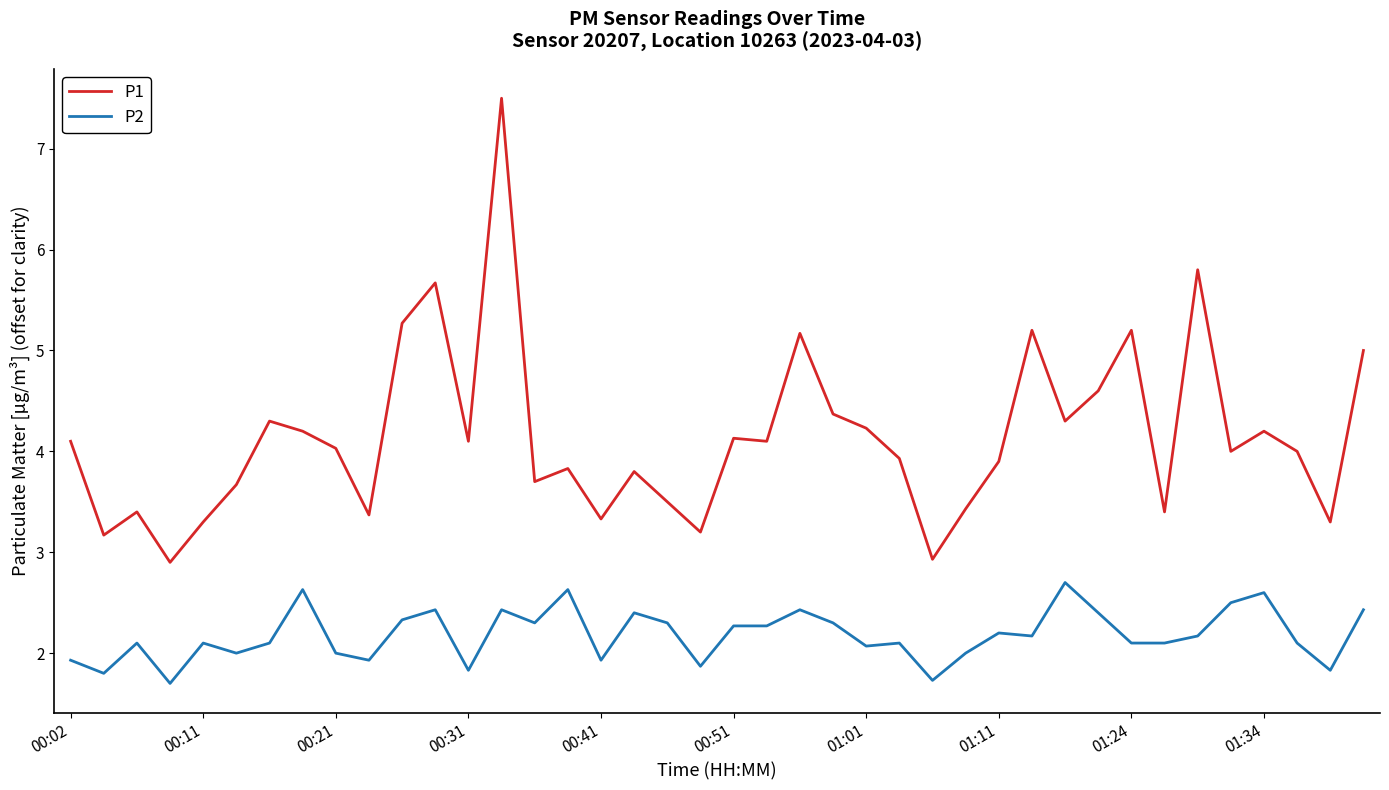

What is the highest value of the P2 series?

2.7